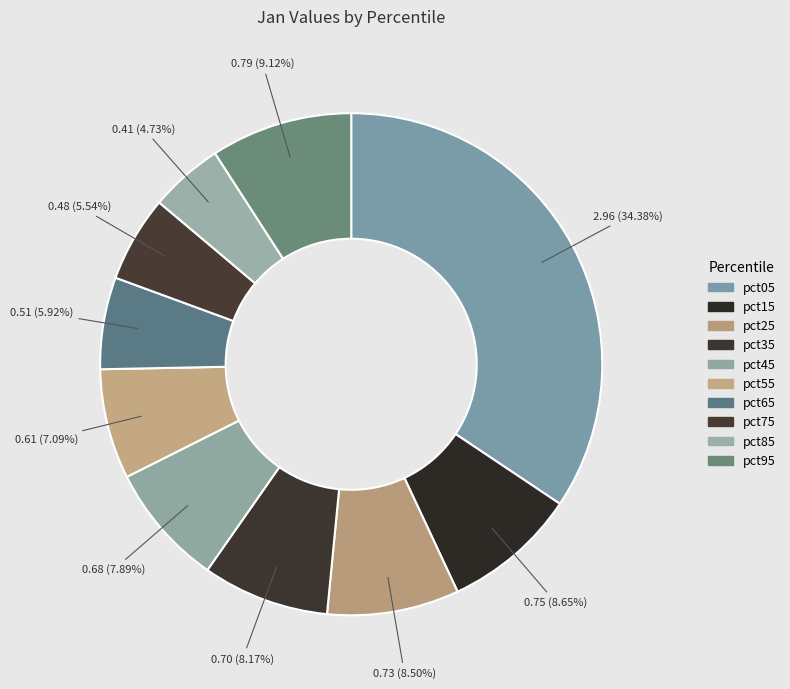

To the nearest percent, what is the combined percentage of pct25 and pct35?

17%